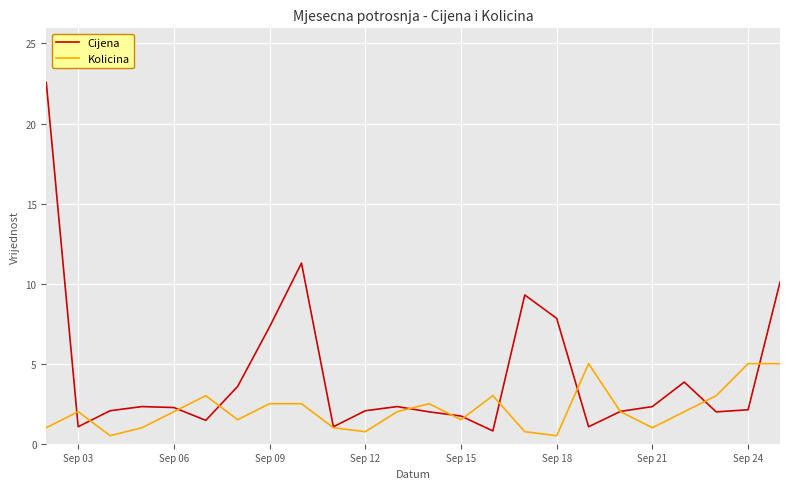

Count the number of categories in the chart.

24